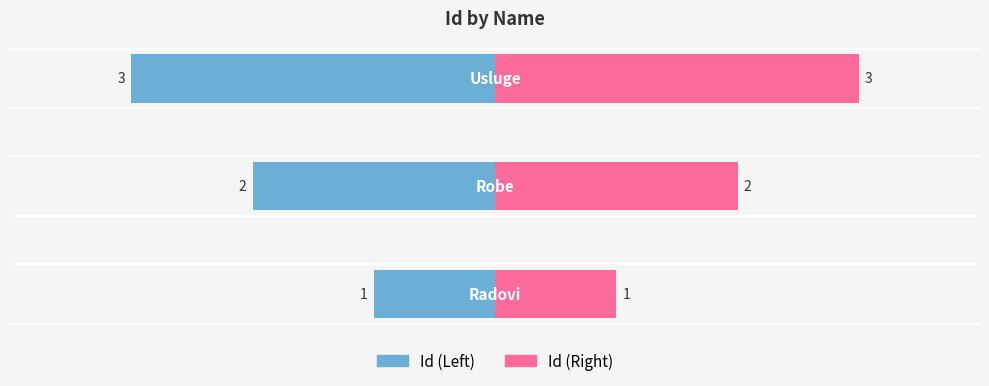

Which series has the largest total across all categories?

Id (Right)